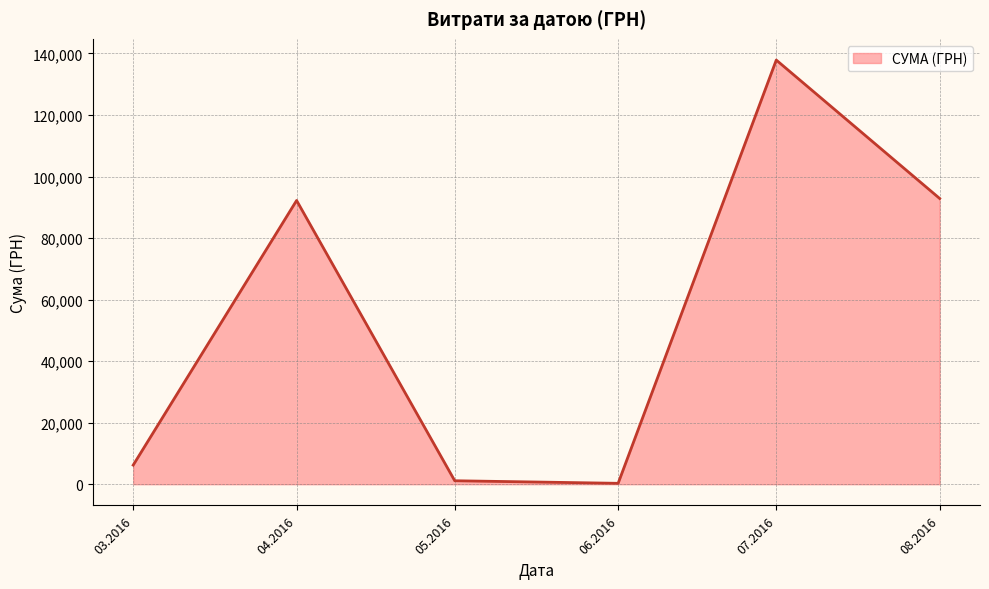

What is the greatest value displayed?

137843.0